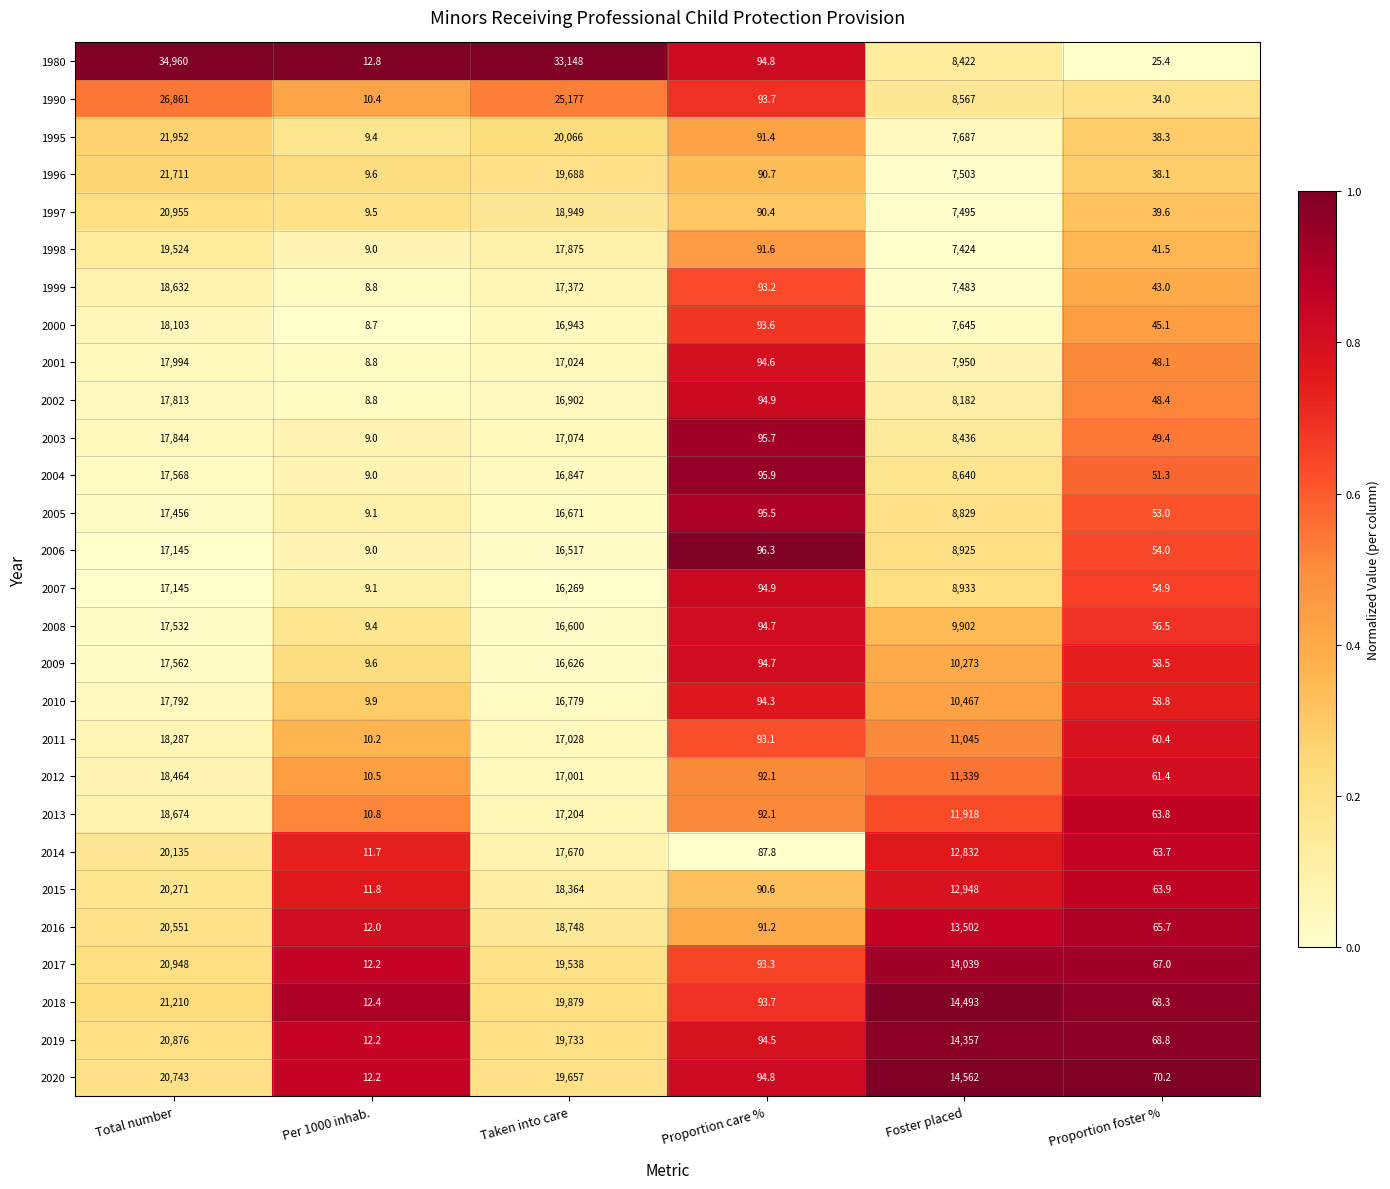

What is the spread (max minus min) of values at Per 1000 inhab.?

4.1